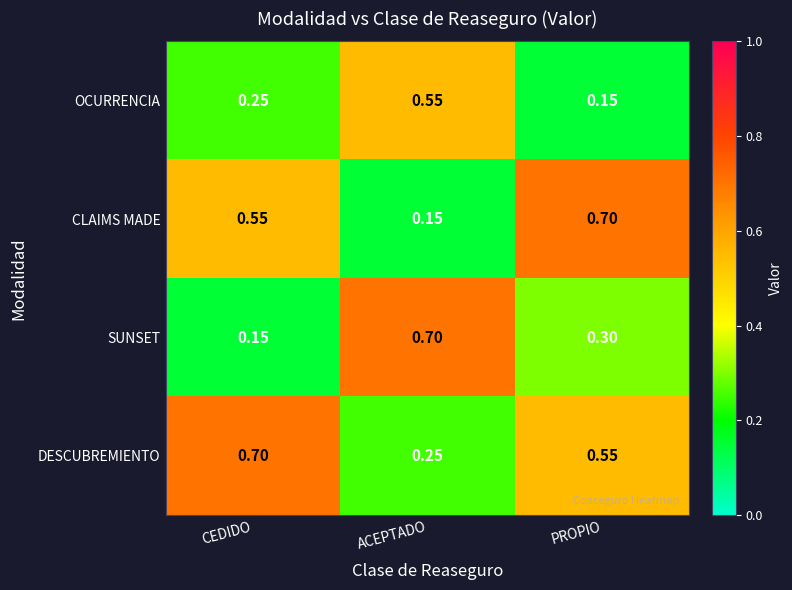

At CEDIDO, list the series in order from largest to smallest.

DESCUBREMIENTO, CLAIMS MADE, OCURRENCIA, SUNSET